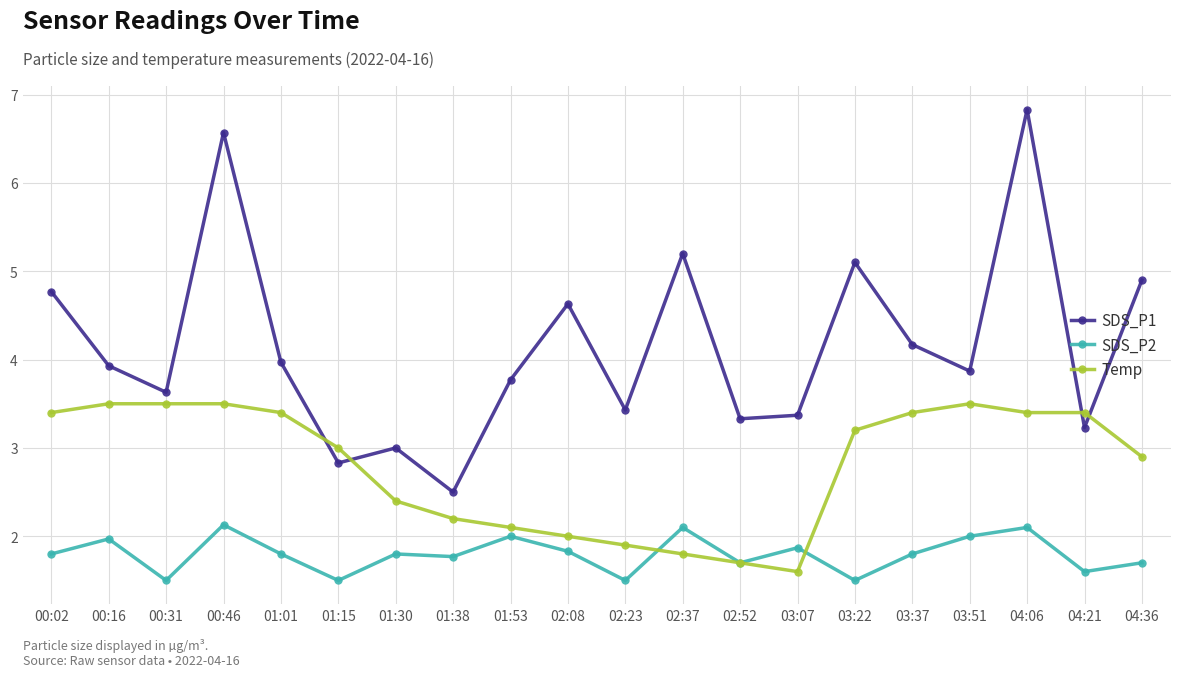

Where is Temp nearest to the value 2?

02:08